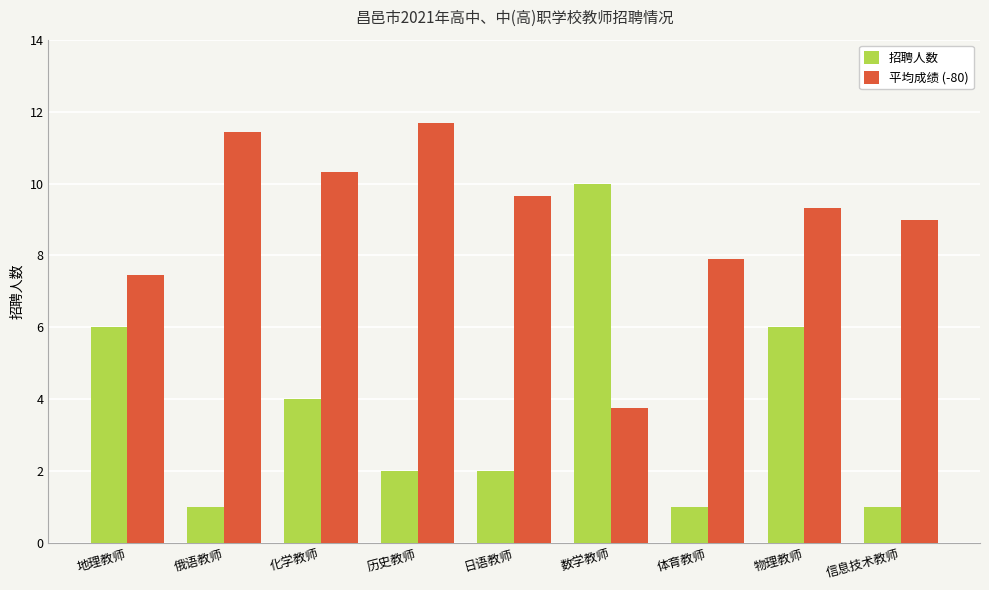

What is the sum of all 平均成绩 (-80) values?

80.5